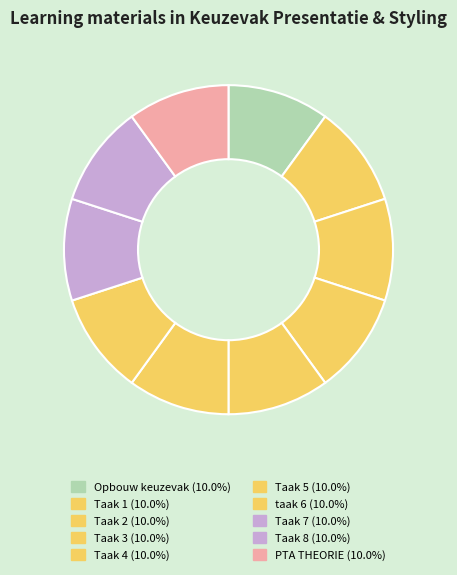

To the nearest percent, what is the average slice percentage?

10%